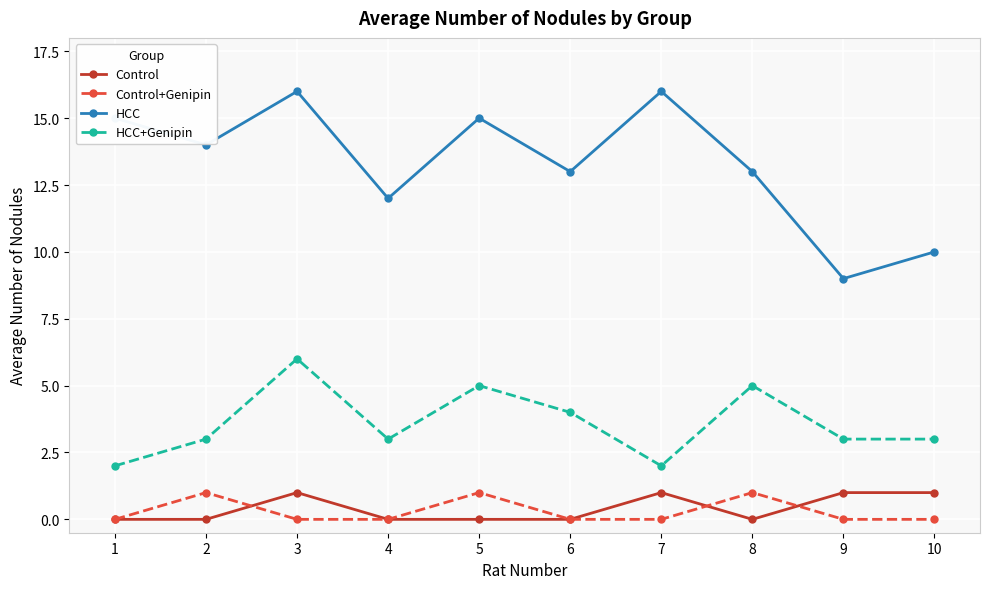

True or false: Control and HCC intersect in this chart.

False